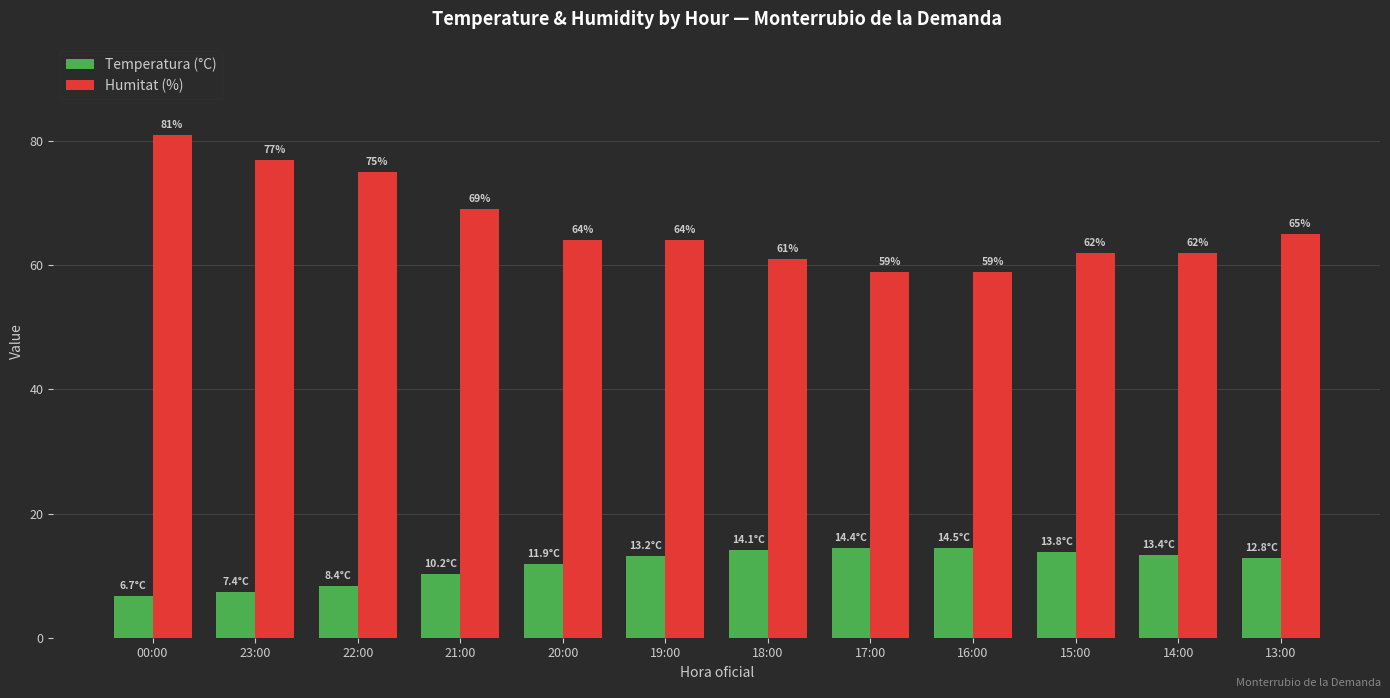

What is the sum of the Temperatura (°C) values at 22:00 and 15:00?

22.2